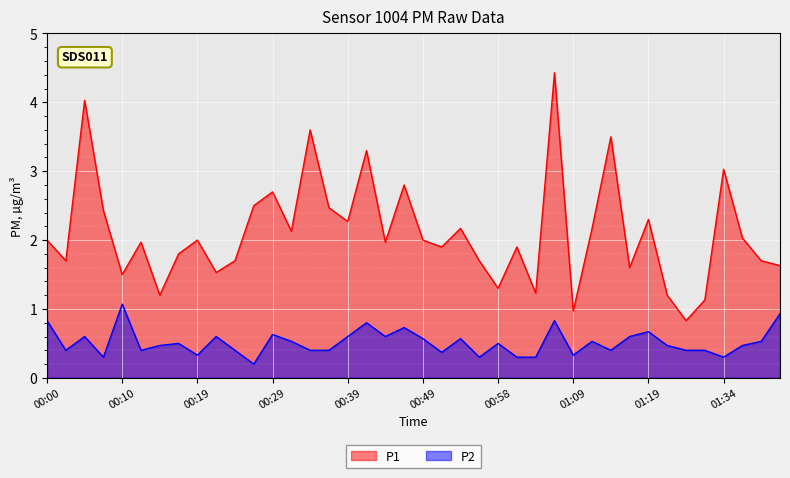

What position from the left is 00:17?

8